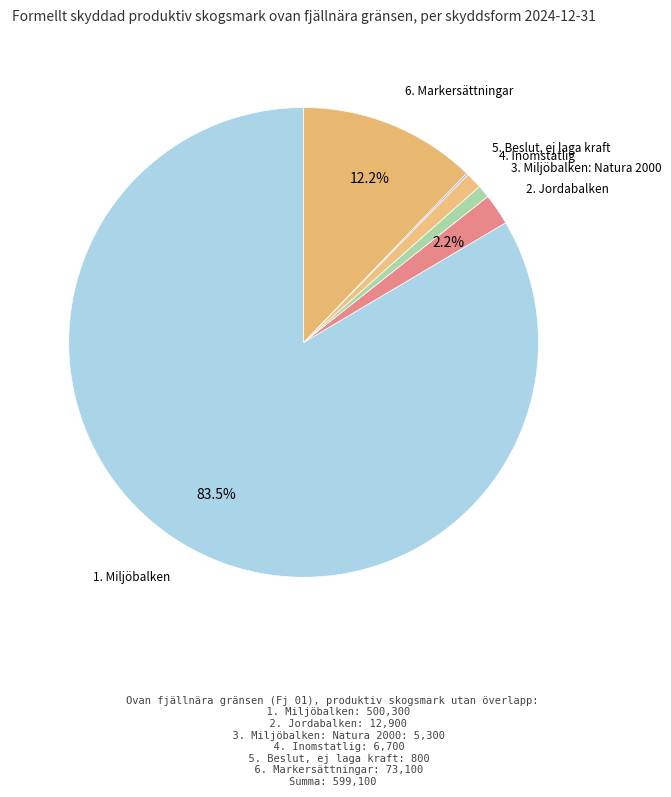

Does any single category account for the majority?

Yes